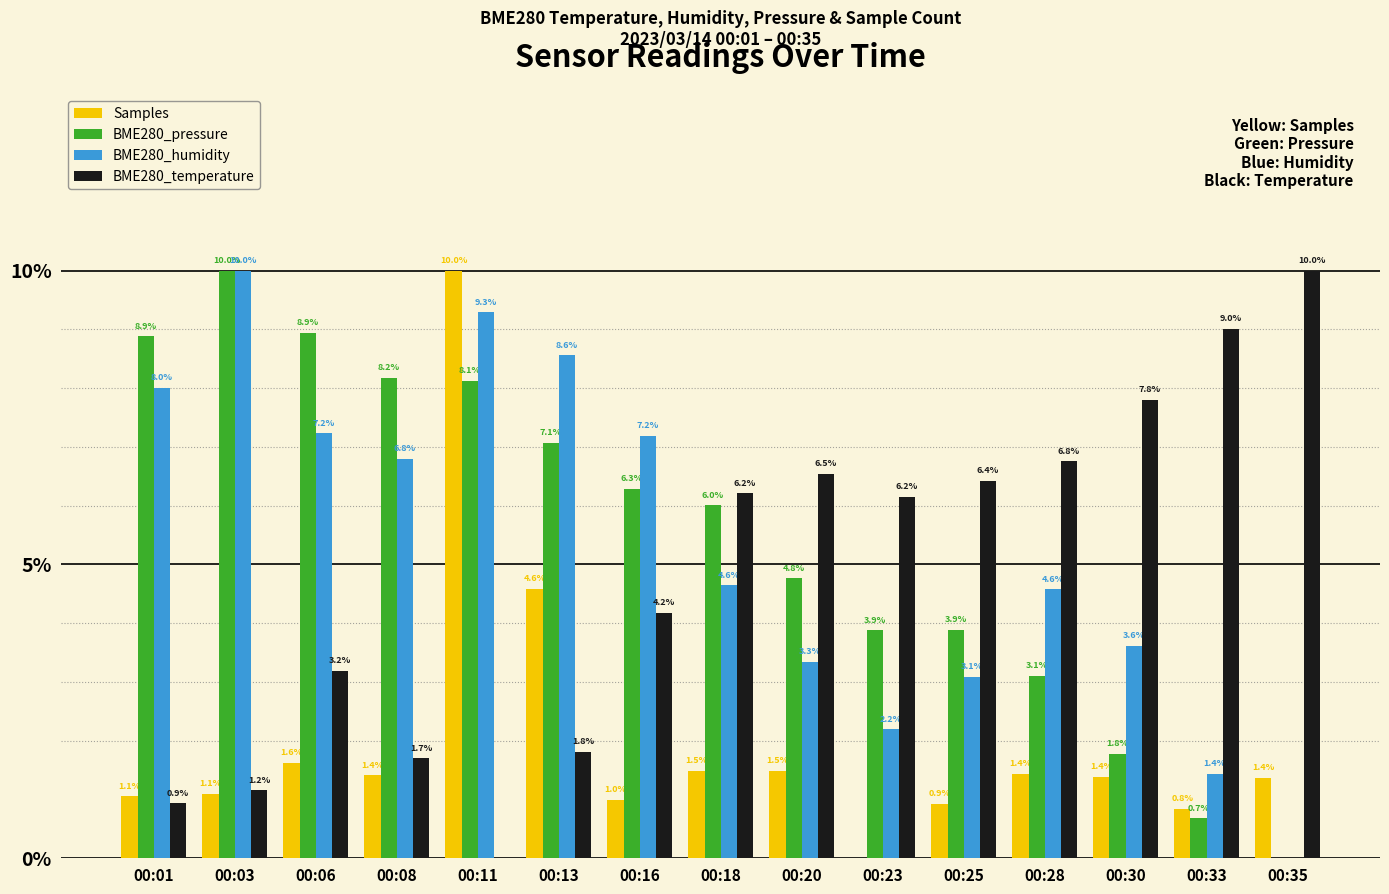

Between 00:28 and 00:35, which series saw the biggest shift?

BME280_humidity